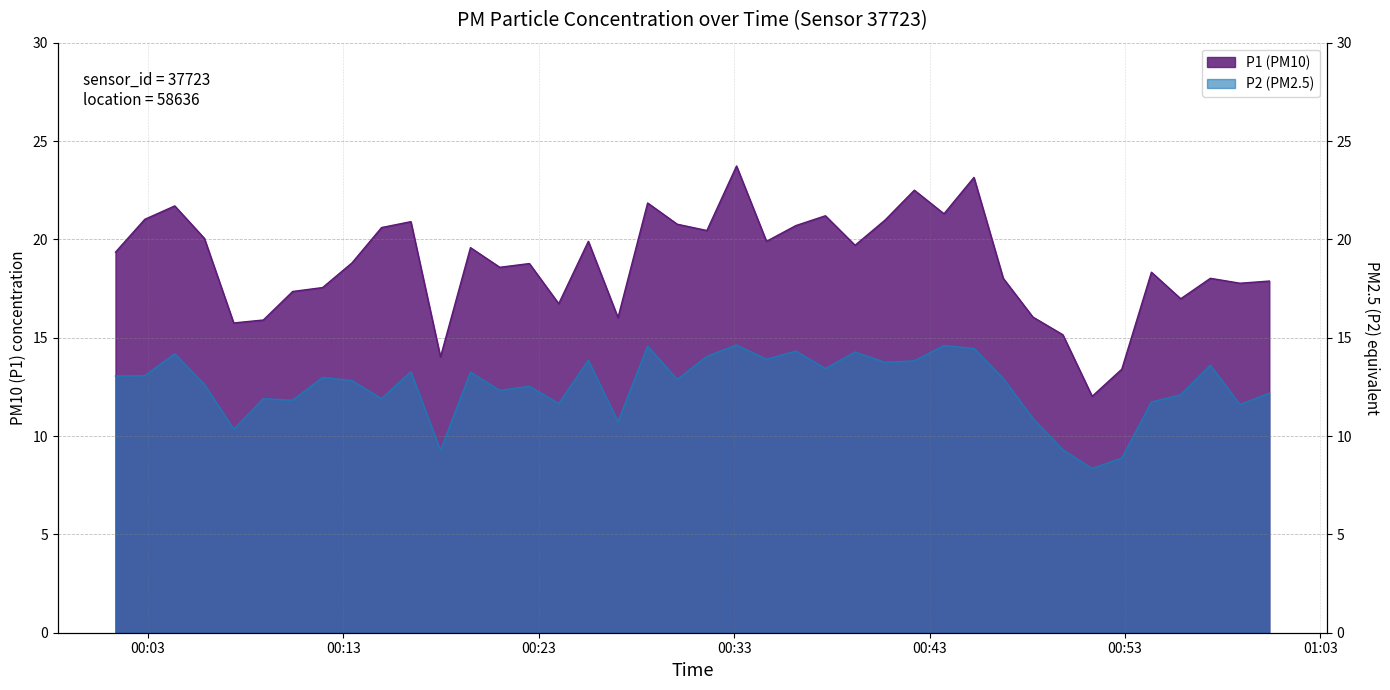

True or false: P1 has a value of 17.9 at 2022-11-14T01:00:23.

True